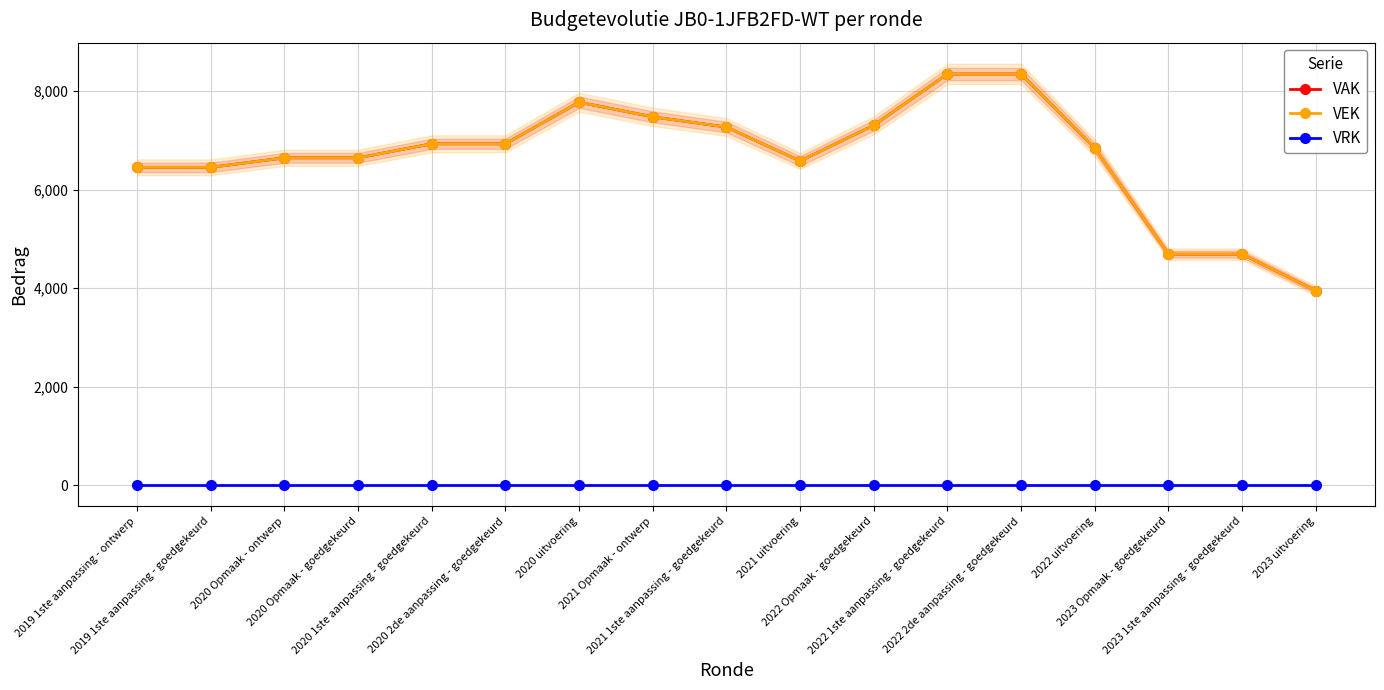

Does the chart have visible grid lines?

Yes